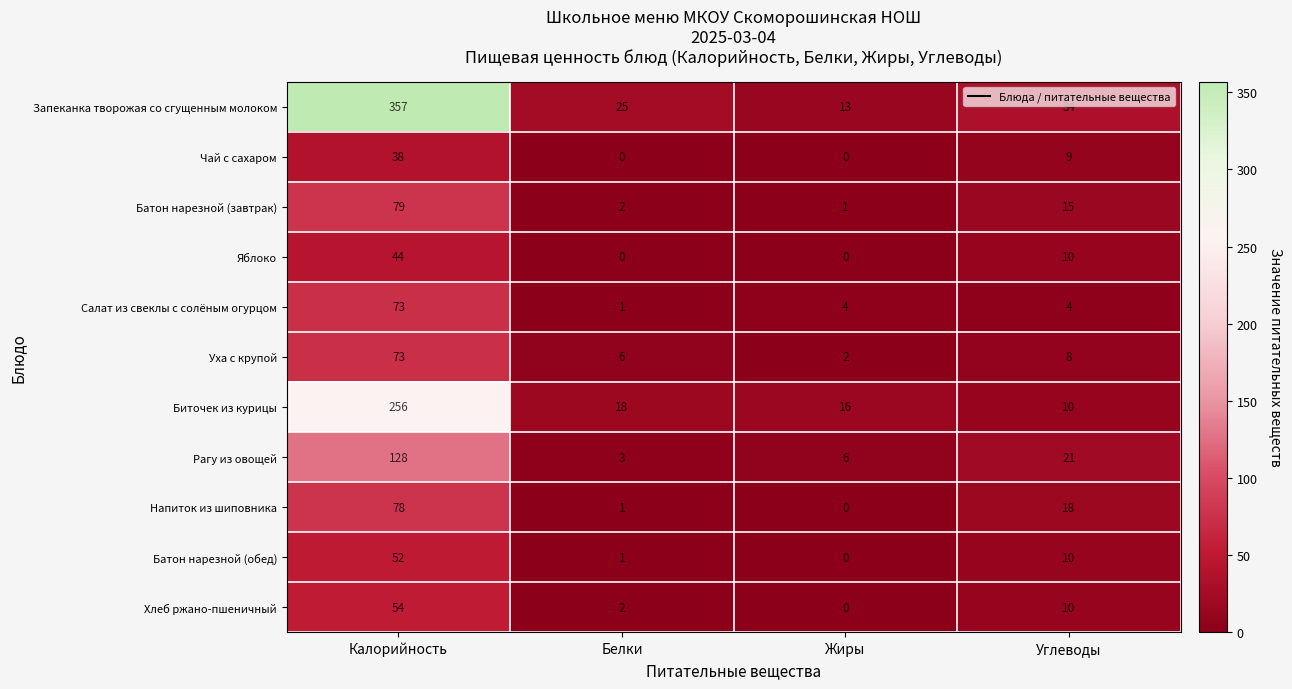

Count the number of data series in this chart.

11